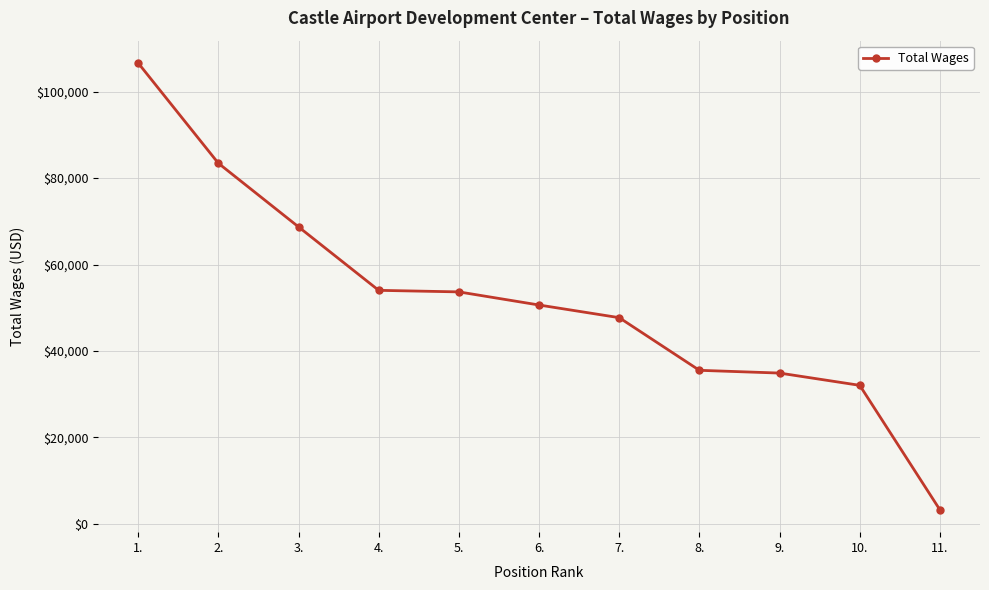

Between 1. and 6., which is larger?

1.